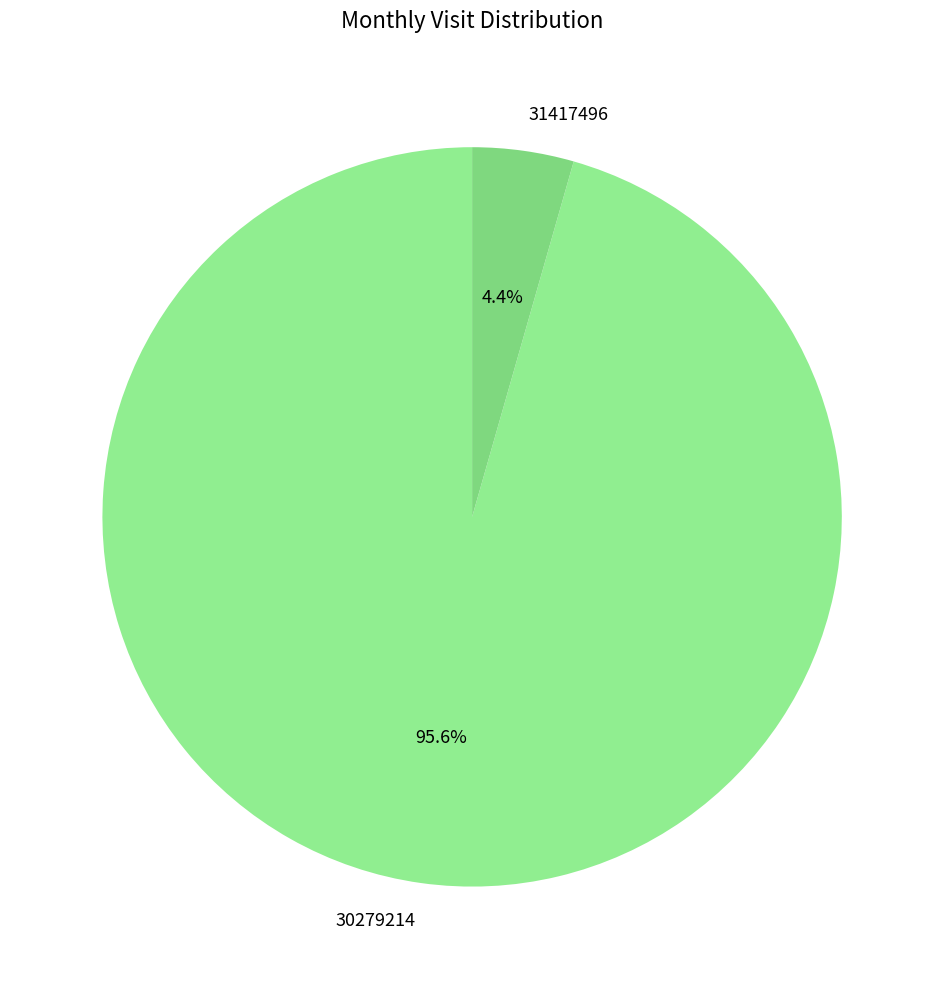

Which slice is the largest?

30279214